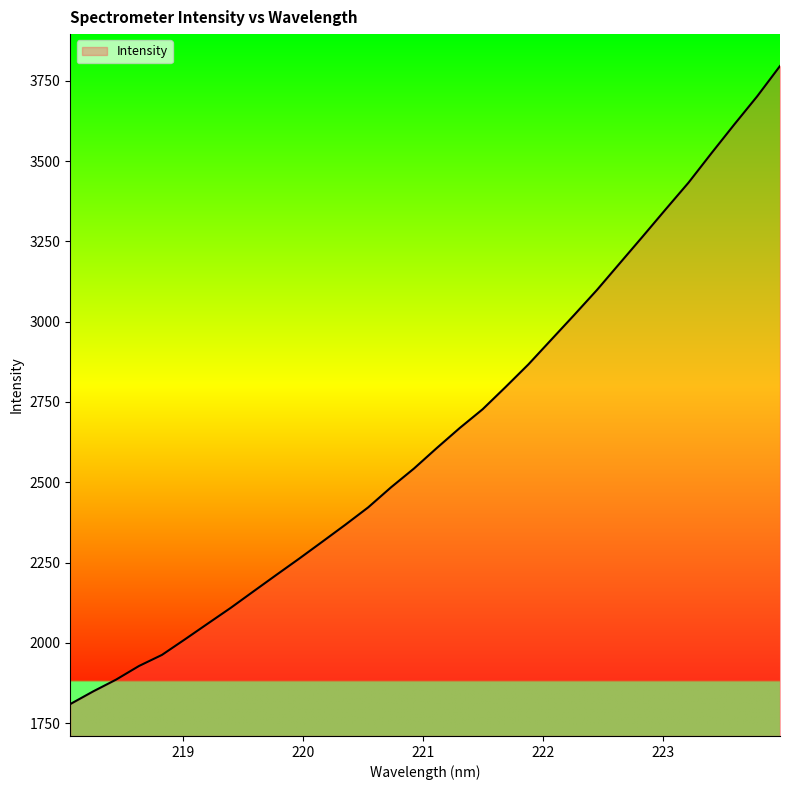

What is the difference between the maximum and minimum values?

1985.9